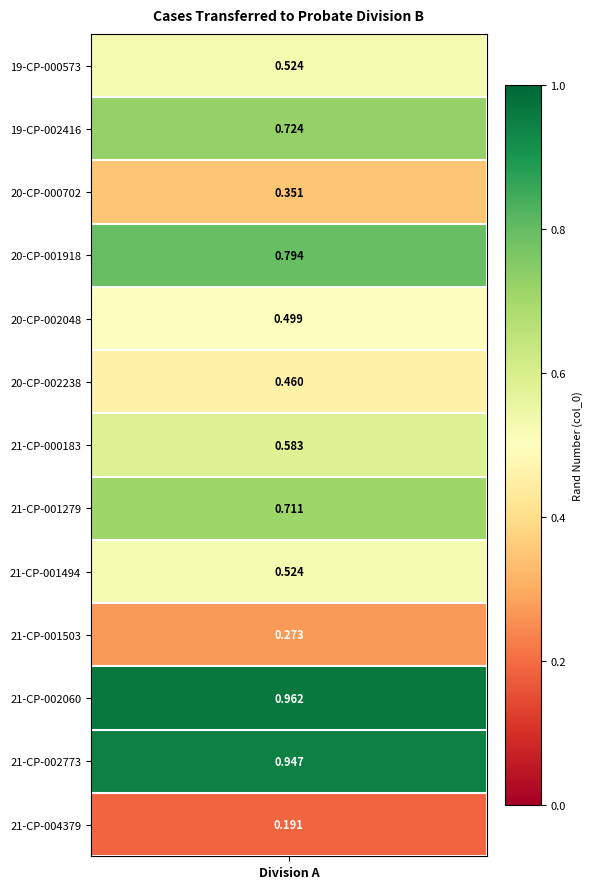

List the labels in order of value, largest first.

21-CP-002060, 21-CP-002773, 20-CP-001918, 19-CP-002416, 21-CP-001279, 21-CP-000183, 21-CP-001494, 19-CP-000573, 20-CP-002048, 20-CP-002238, 20-CP-000702, 21-CP-001503, 21-CP-004379